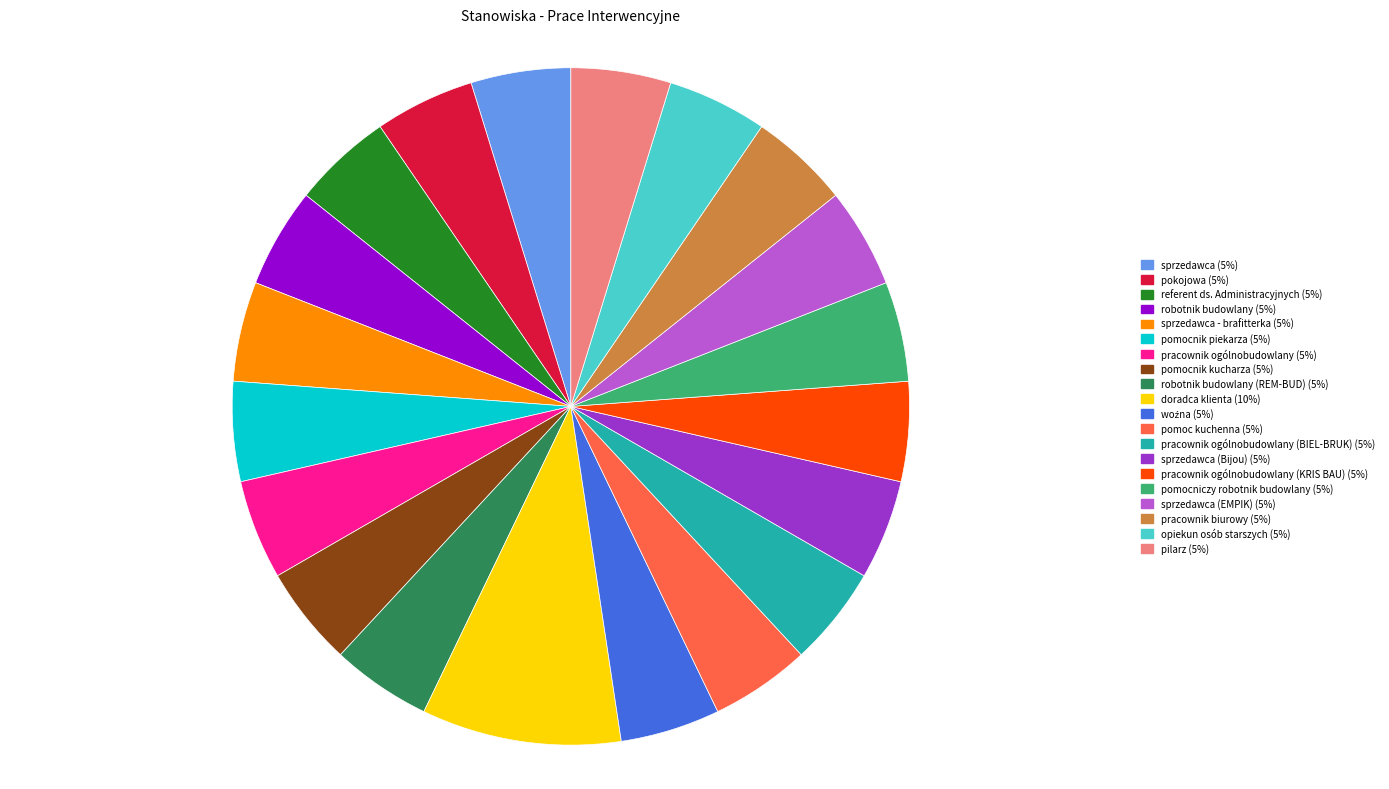

How many slices are in this pie chart?

20